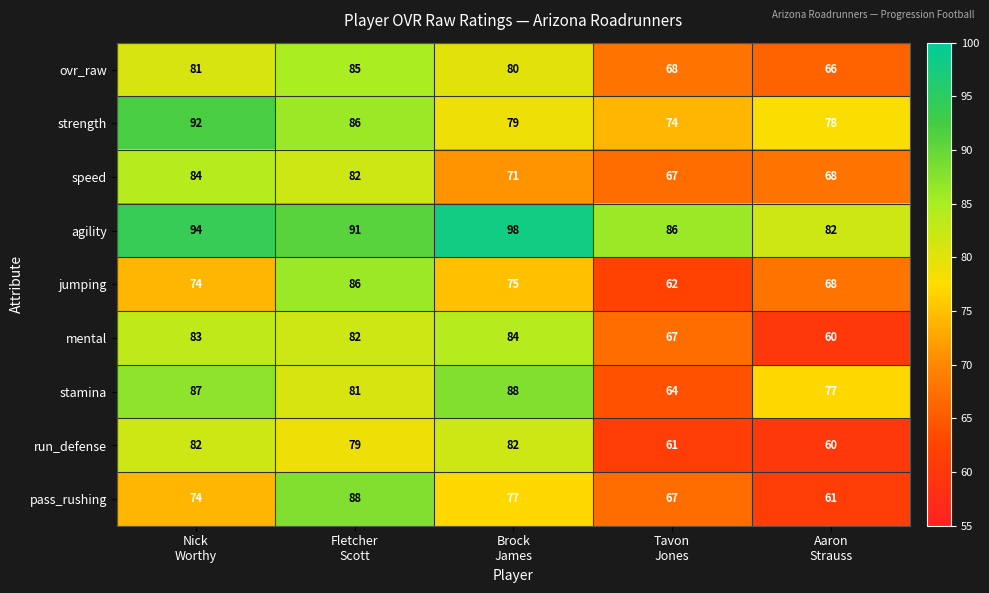

What is the sum of all speed values?

372